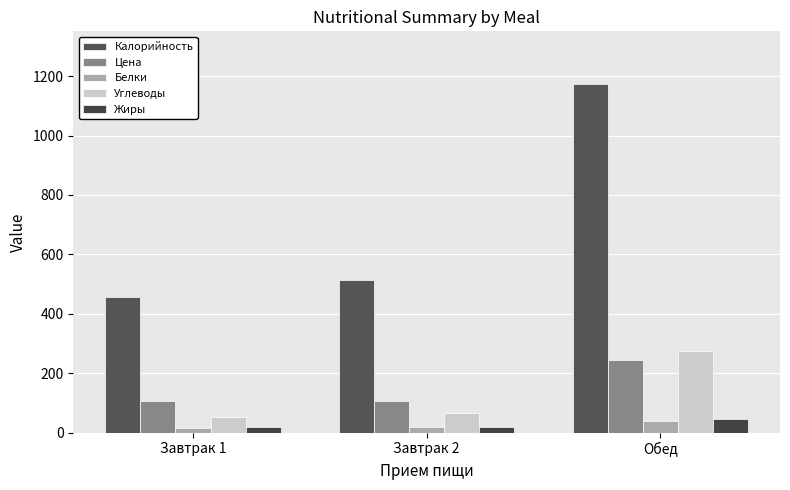

How many series are shown in this chart?

5